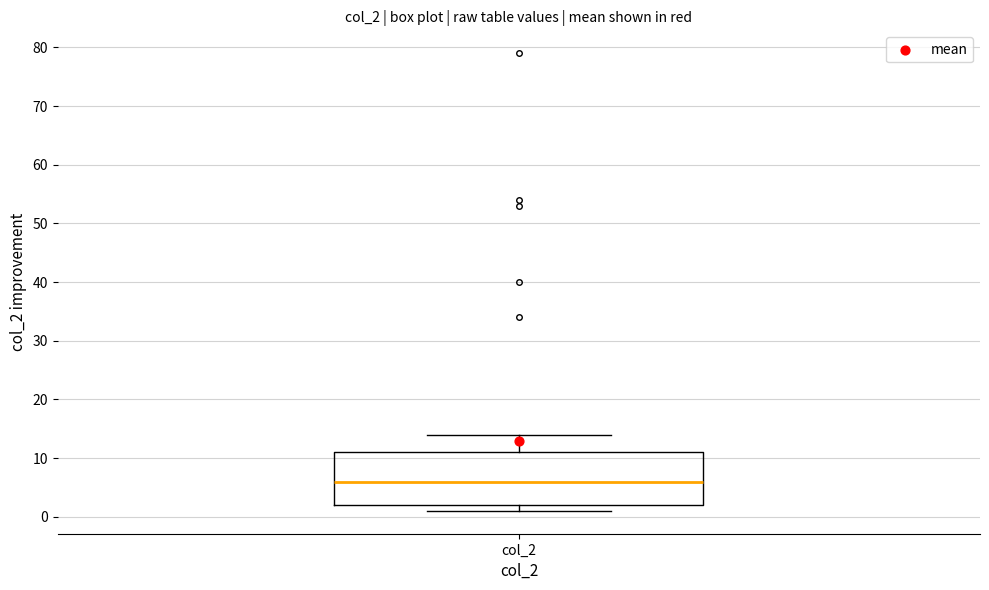

Read this box plot against the y-axis: the position of the median line, the range covered by the box, and the ends of both whiskers. The values are not printed on the chart, so give them approximately, as read against the axis.

median 6, box 2 to 11, whiskers 1 to 14